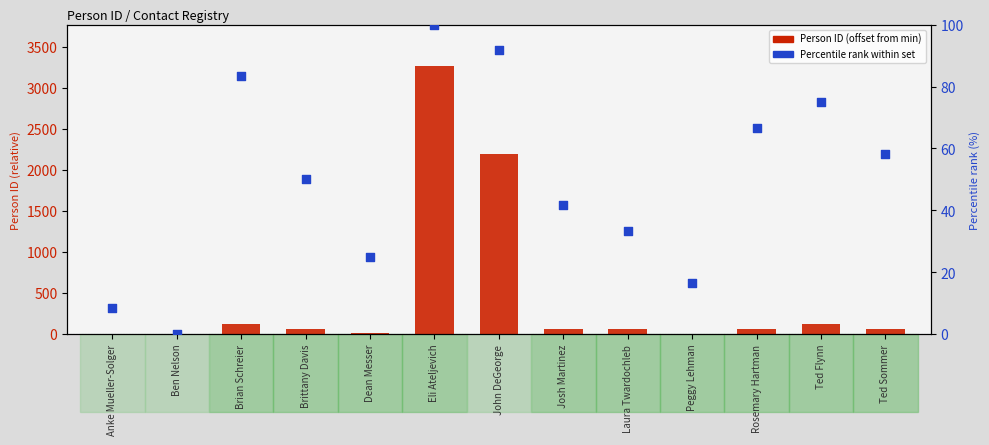

What are all the series names shown in the legend?

Person ID (offset), Percentile rank within set